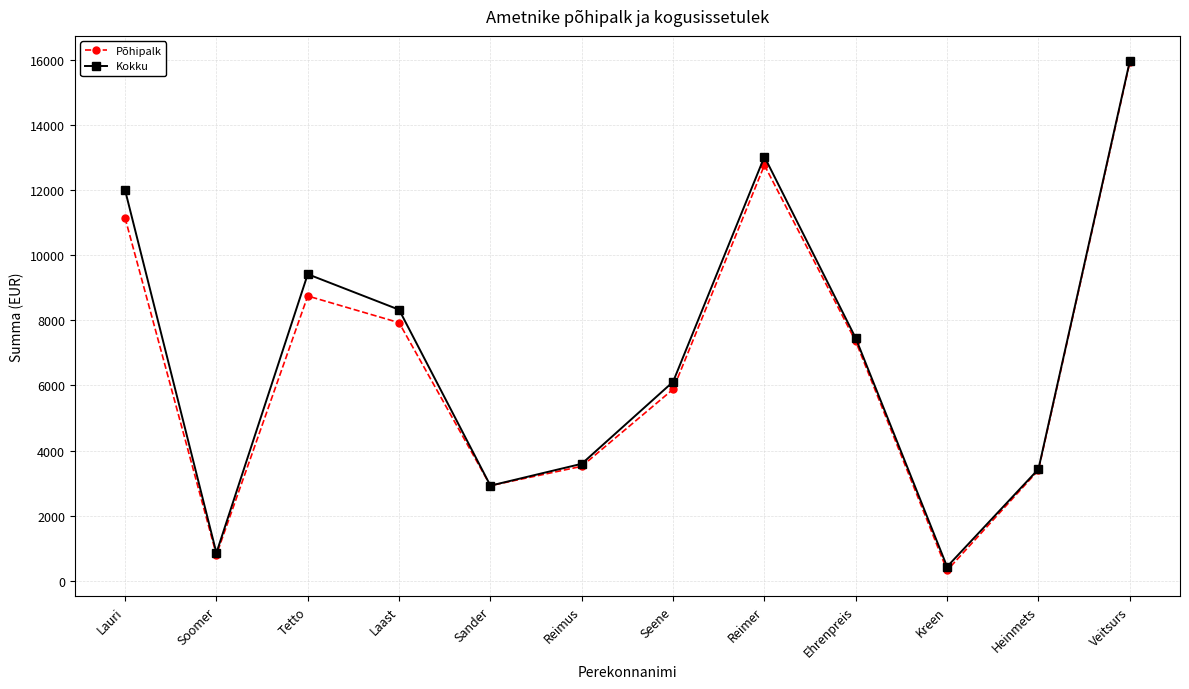

At which category does the chart reach its minimum across all series?

Kreen